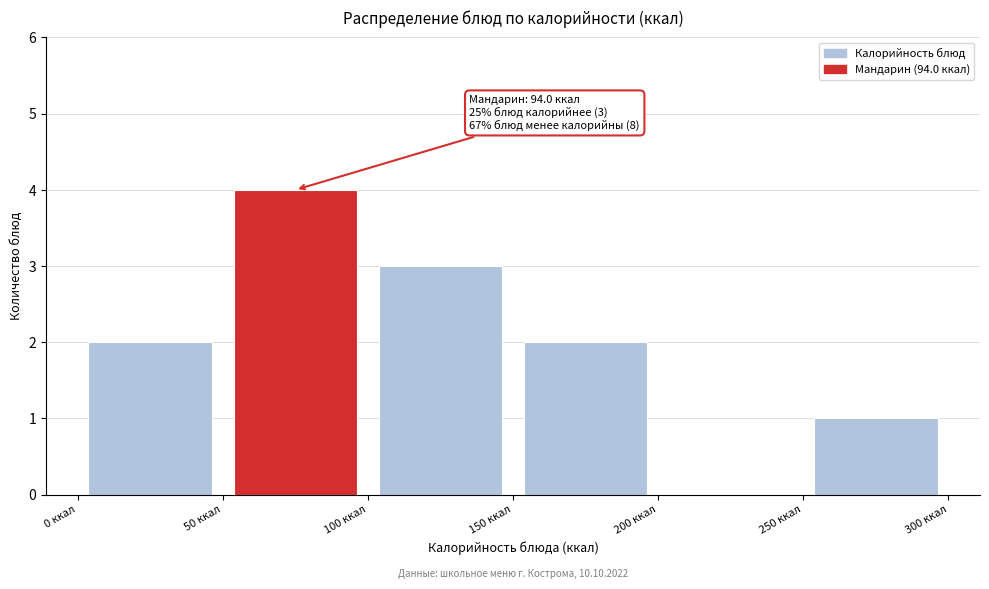

Which range on the x-axis has the tallest bar?

50 to 100